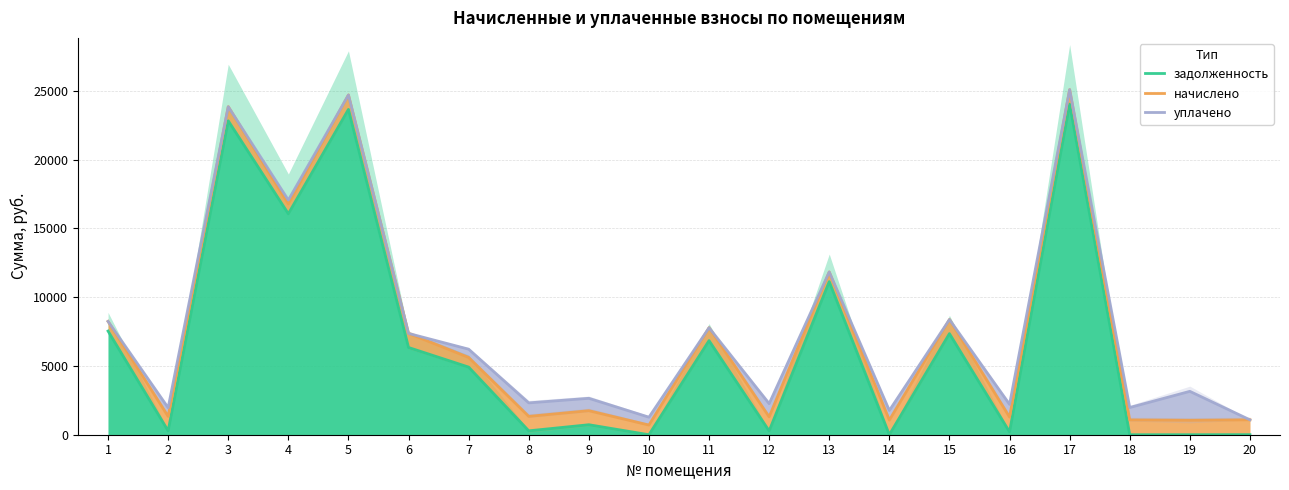

Does the chart have visible grid lines?

Yes